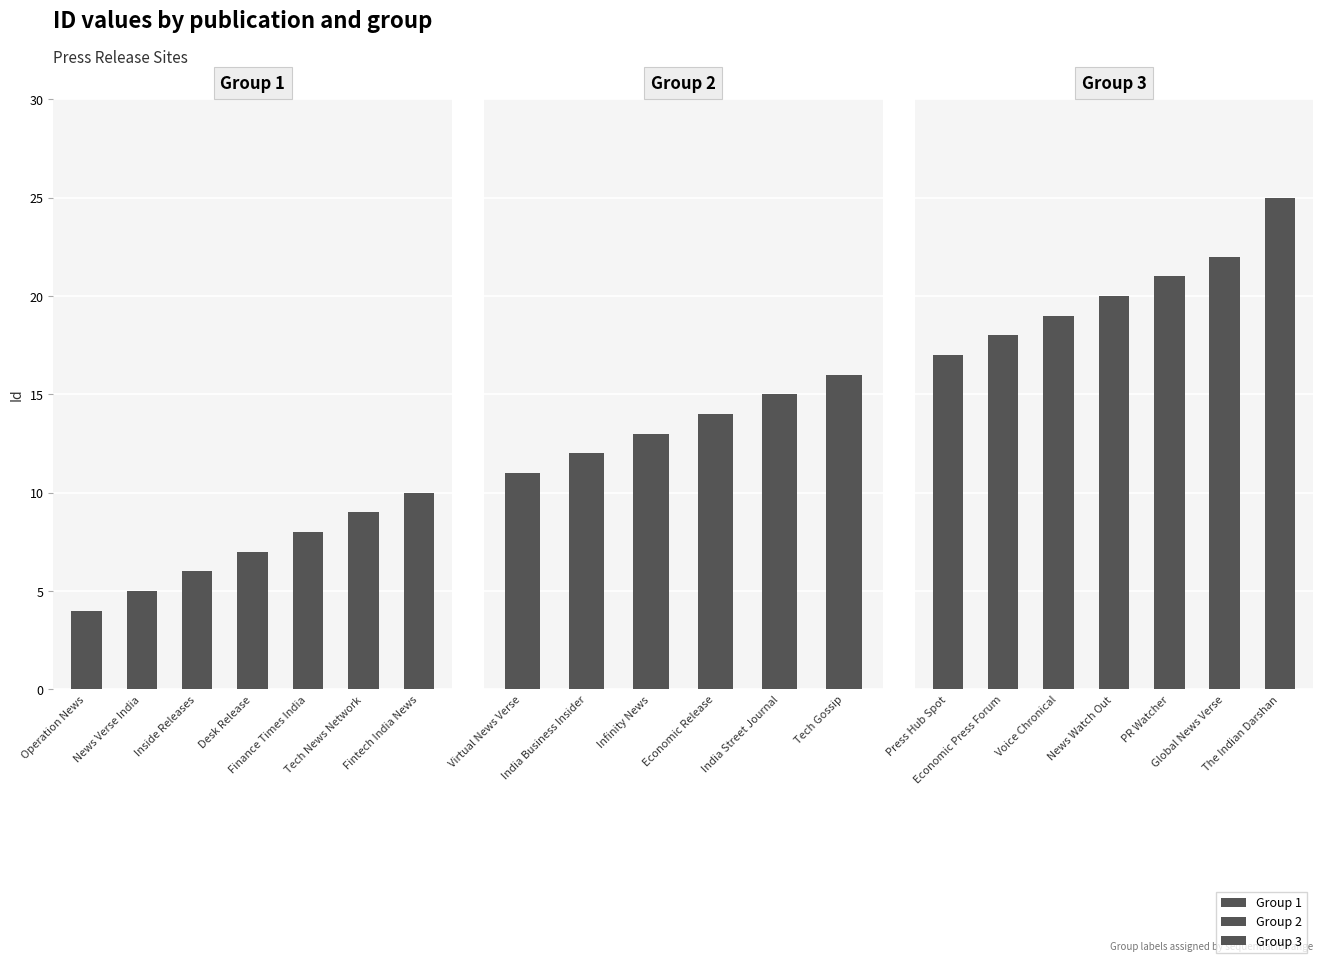

List the labels in order of value, smallest first.

Operation News, News Verse India, Inside Releases, Desk Release, Finance Times India, Tech News Network, Fintech India News, Virtual News Verse, India Business Insider, Infinity News, Economic Release, India Street Journal, Tech Gossip, Press Hub Spot, Economic Press Forum, Voice Chronical, News Watch Out, PR Watcher, Global News Verse, The Indian Darshan